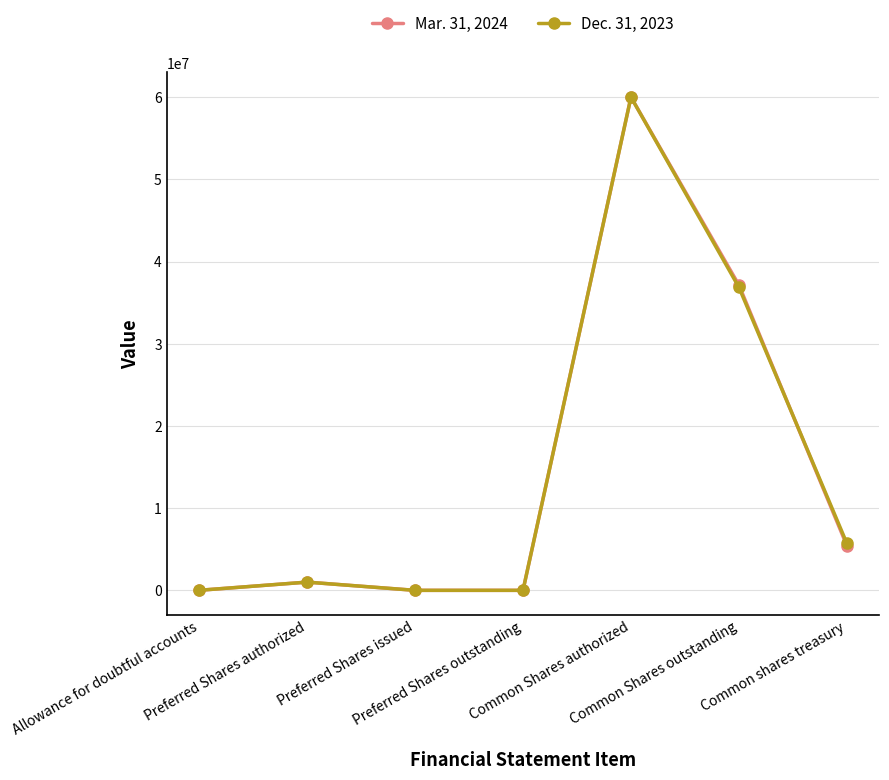

How many values in the Dec. 31, 2023 series are below 1000000?

3